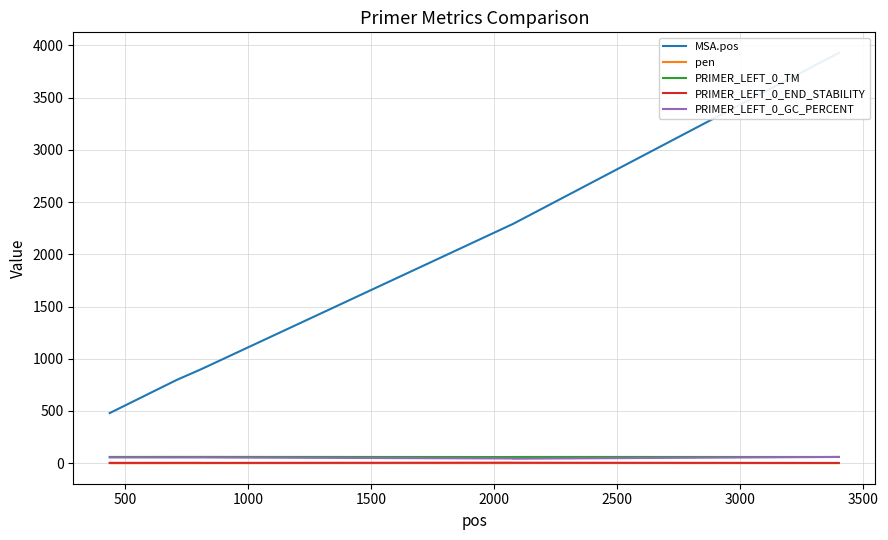

True or false: PRIMER_LEFT_0_GC_PERCENT and PRIMER_LEFT_0_END_STABILITY cross at least once.

False